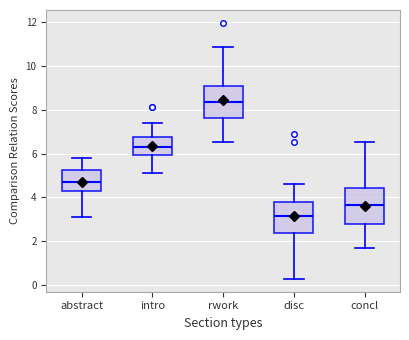

Reading left to right, read every box against the y-axis: the position of its median line, the range the box covers, and the ends of its whiskers. The values are not printed on the chart, so give them approximately, as read against the axis.

abstract: median 4.6, box 4.2 to 5.2, whiskers 3.2 to 5.8
intro: median 6.4, box 6.0 to 6.8, whiskers 5.2 to 7.4
rwork: median 8.4, box 7.6 to 9.0, whiskers 6.6 to 10.8
disc: median 3.2, box 2.4 to 3.8, whiskers 0.2 to 4.6
concl: median 3.6, box 2.8 to 4.4, whiskers 1.6 to 6.6